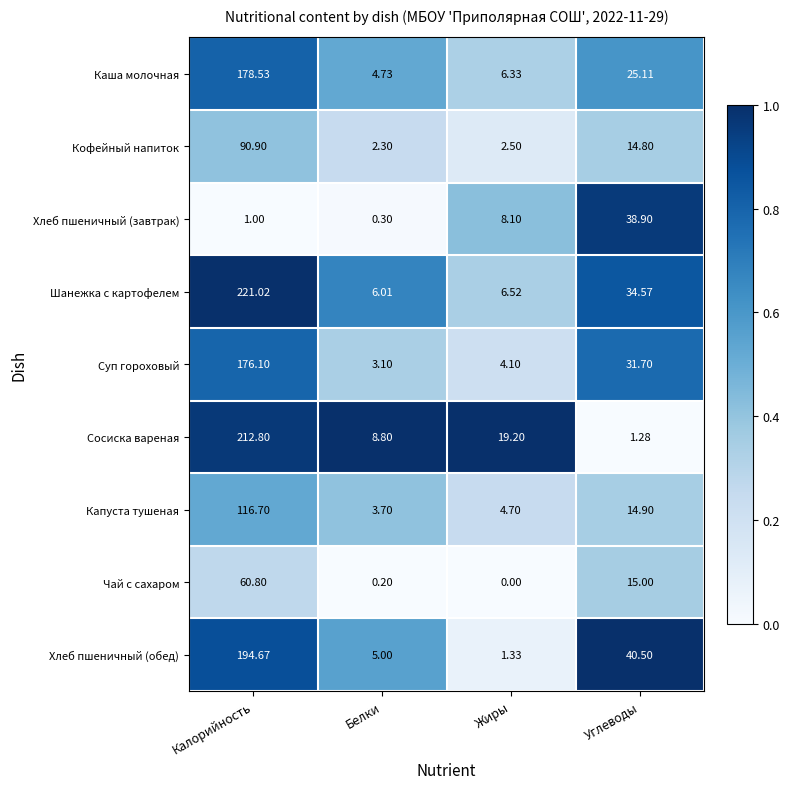

Is the value of Хлеб пшеничный (завтрак) at Углеводы greater than the value of Капуста тушеная at Жиры?

Yes